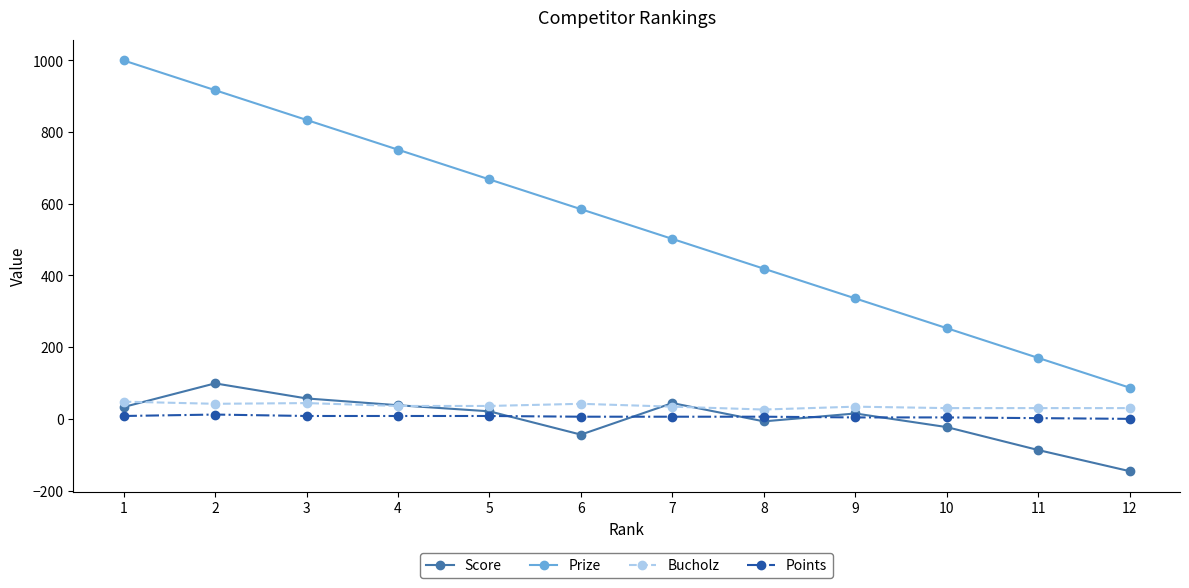

At which label does Score first exceed 21?

1